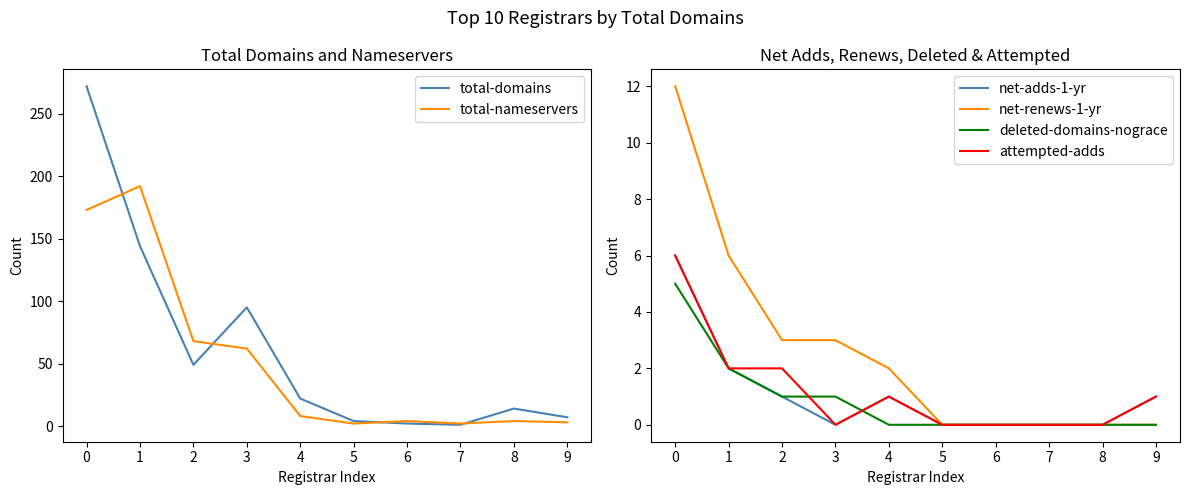

At how many categories does at least one series exceed 157?

2